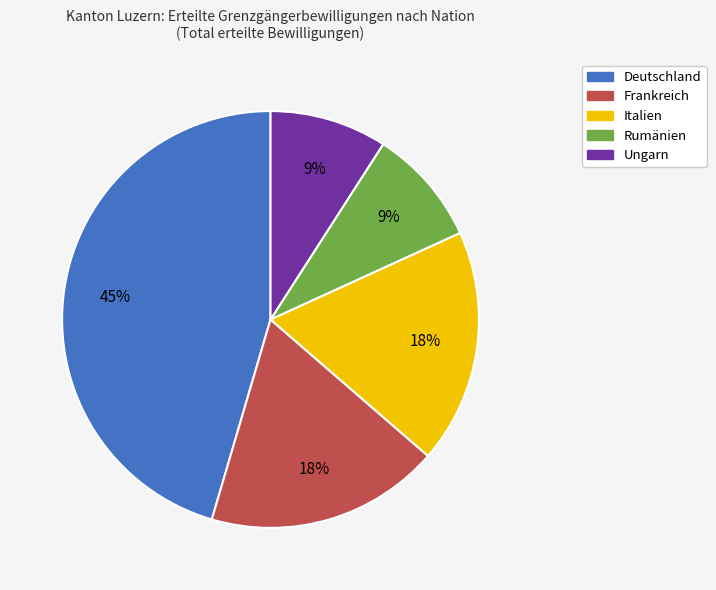

Does Italien represent more than half of the total?

No